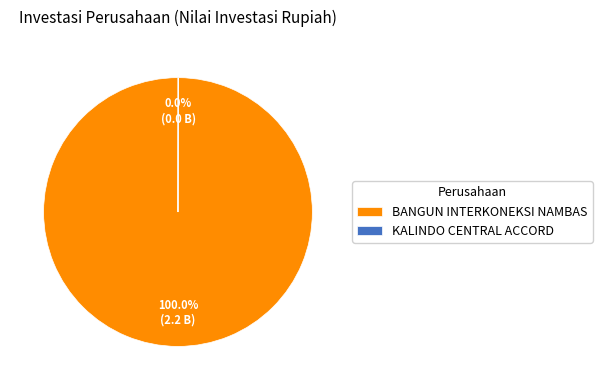

Is there a majority slice in this chart?

Yes